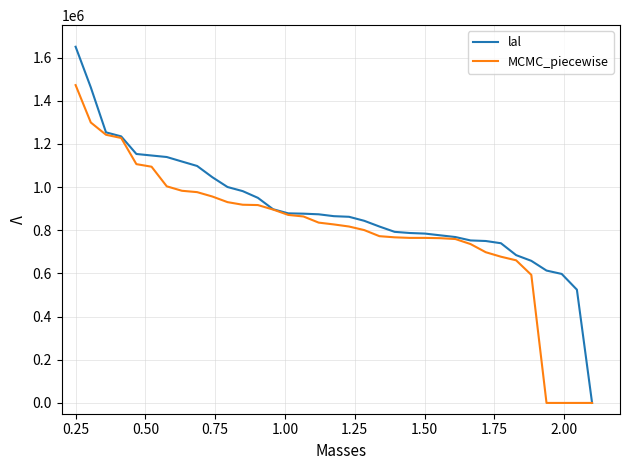

Rank the series by their maximum value, from lowest to highest.

MCMC_piecewise, lal